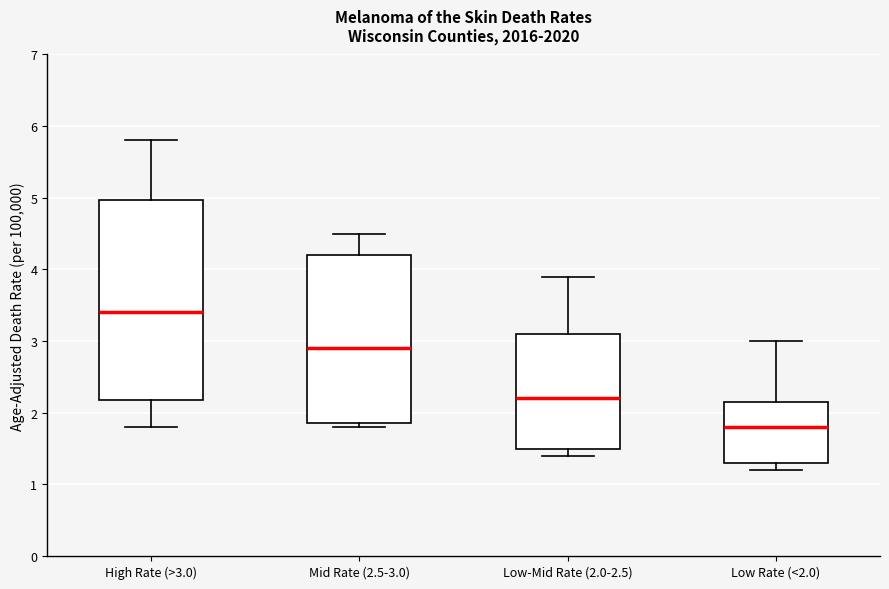

Where does the median line of the box for Mid Rate (2.5-3.0) sit on the y-axis? The values are not printed on the chart, so give them approximately, as read against the axis.

2.9